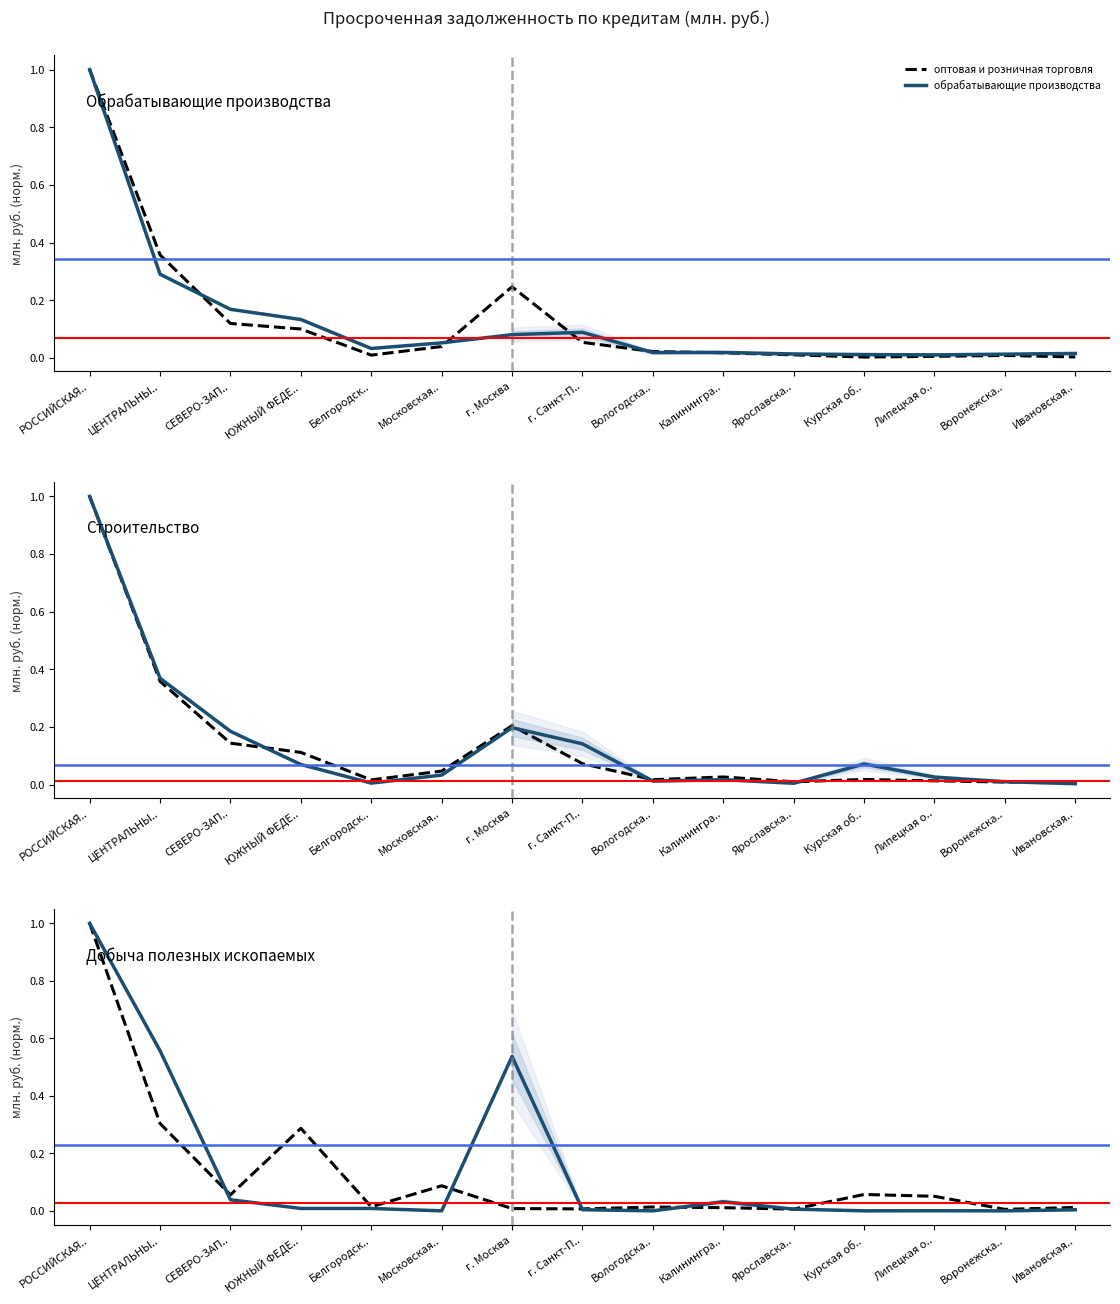

What is the label of the 4th point from the right?

Курская об..